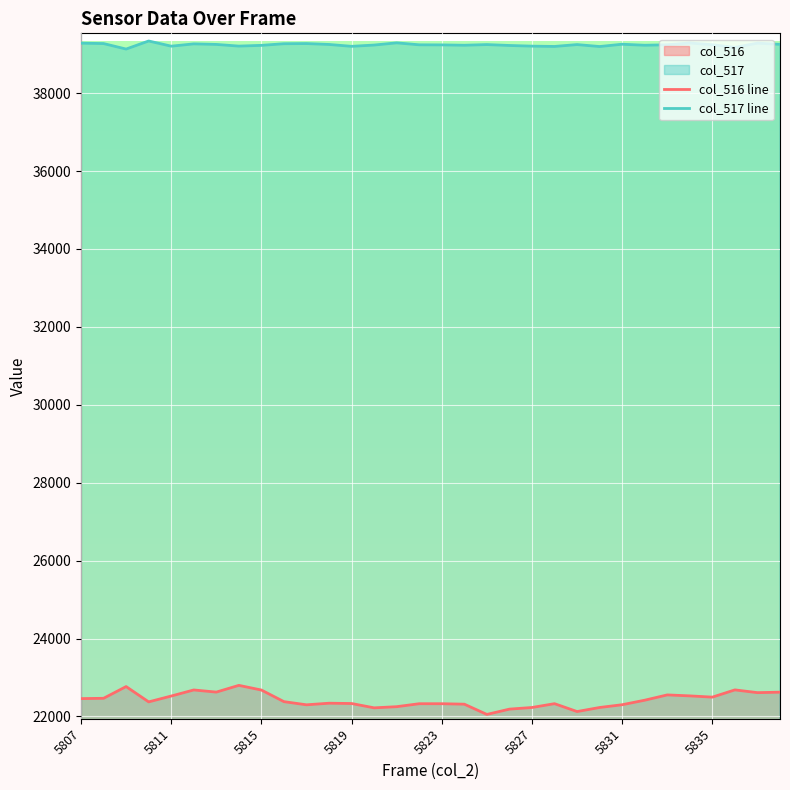

What is the sum of the col_517 line values at 5831 and 5815?

78479